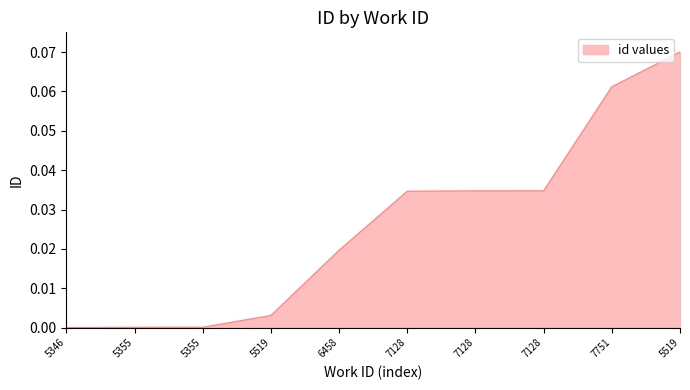

Does the chart display data point markers on the line(s)?

No